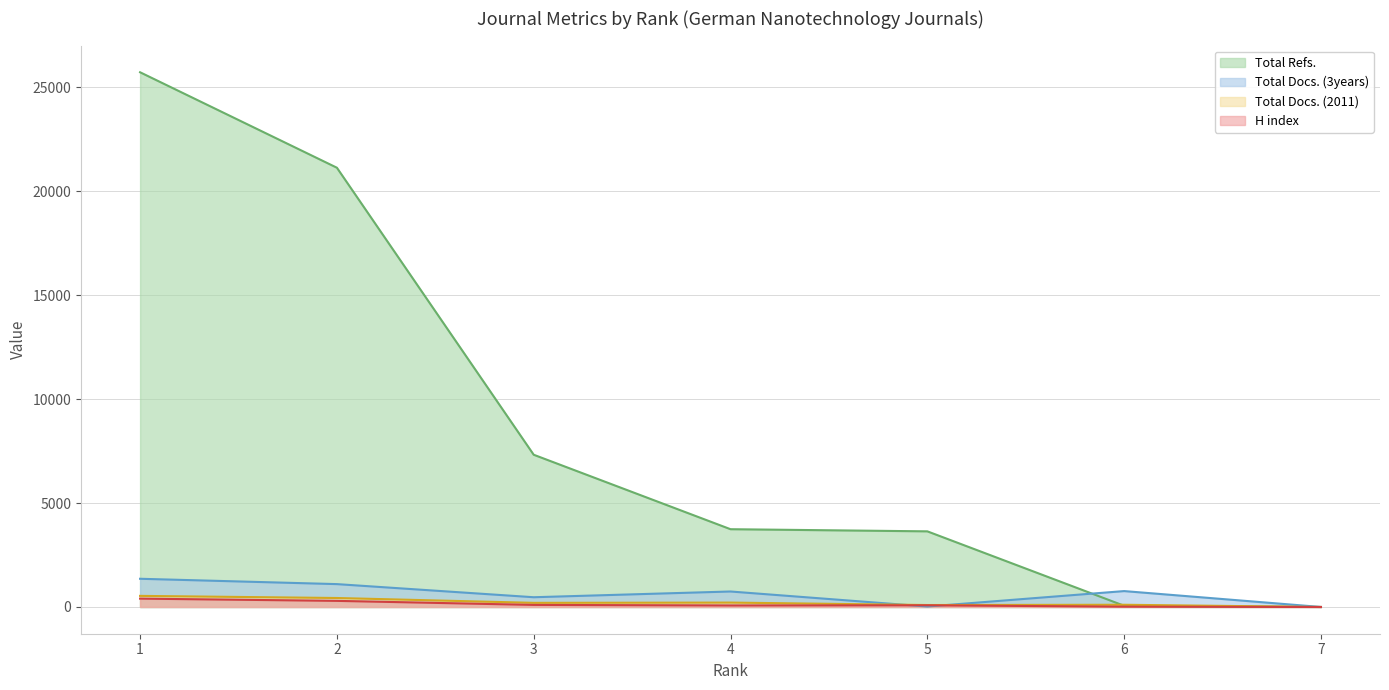

What is the difference between the maximum and minimum values in the Total Refs. series?

25718